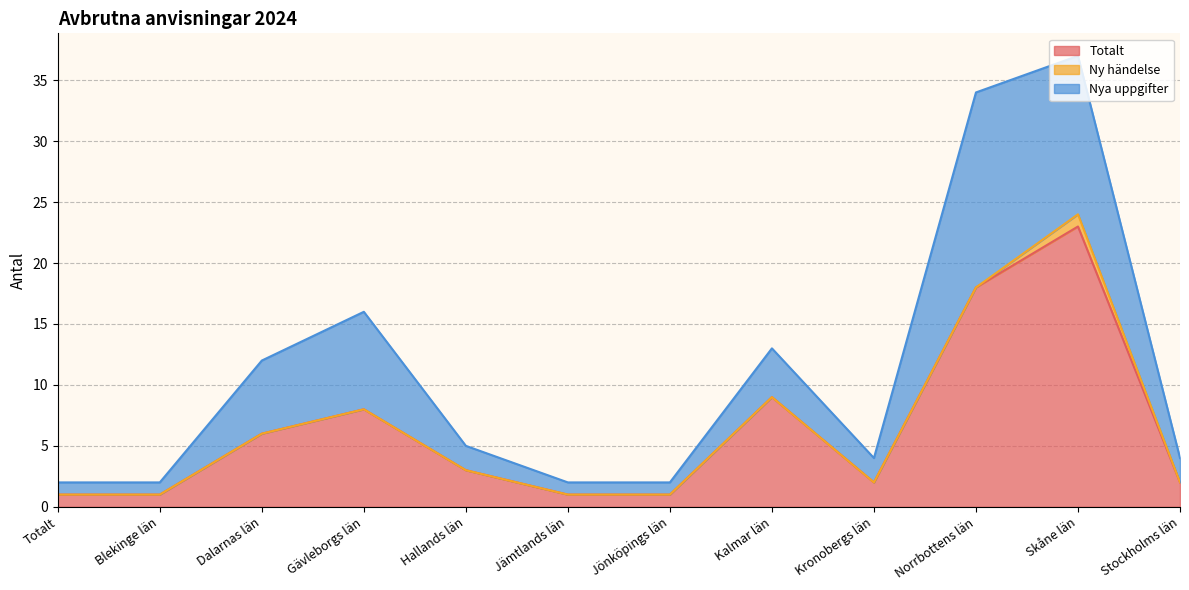

The value of Totalt at Jämtlands län is 1. True or false?

True